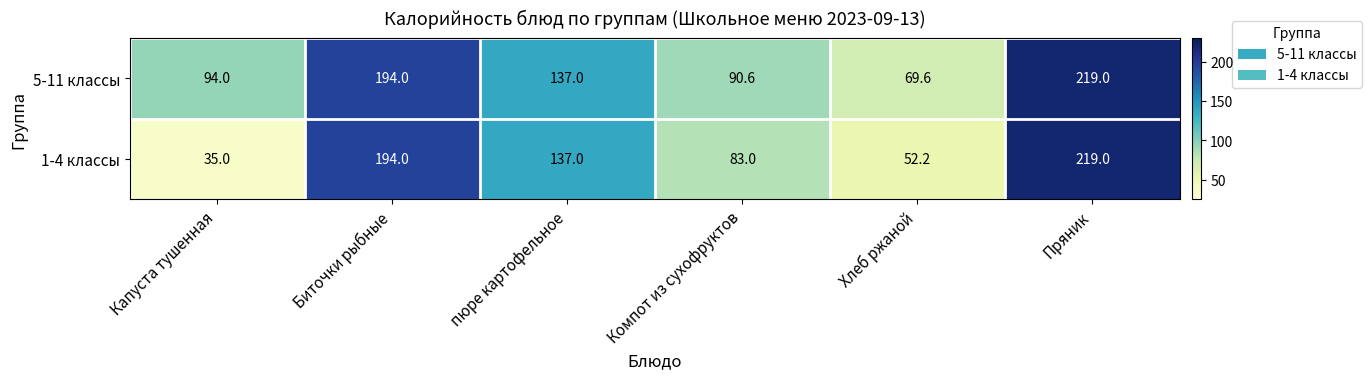

At which category does the chart reach its peak across all series?

Пряник